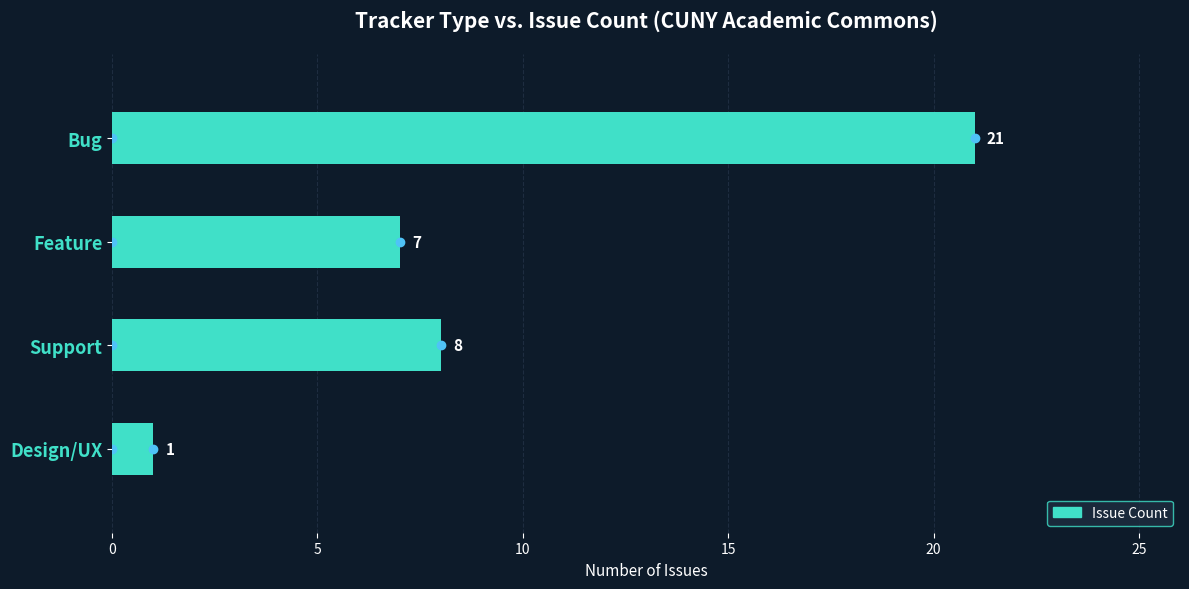

Does the chart contain stacked bars?

No